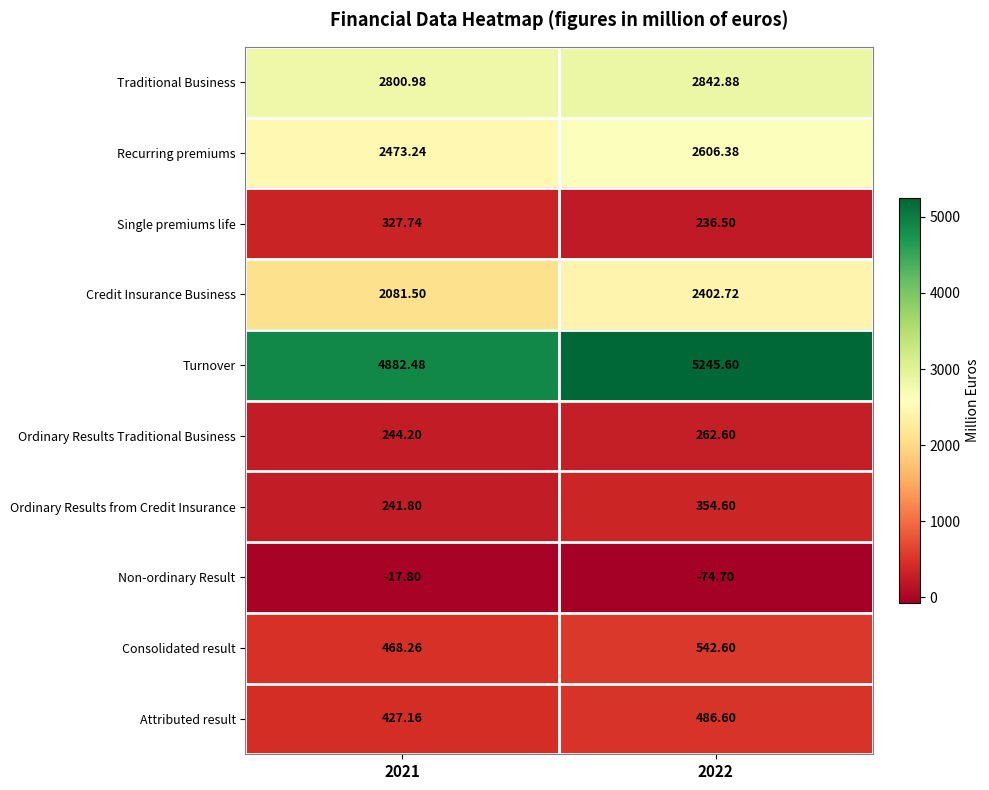

Which series has the largest range (max minus min)?

Turnover